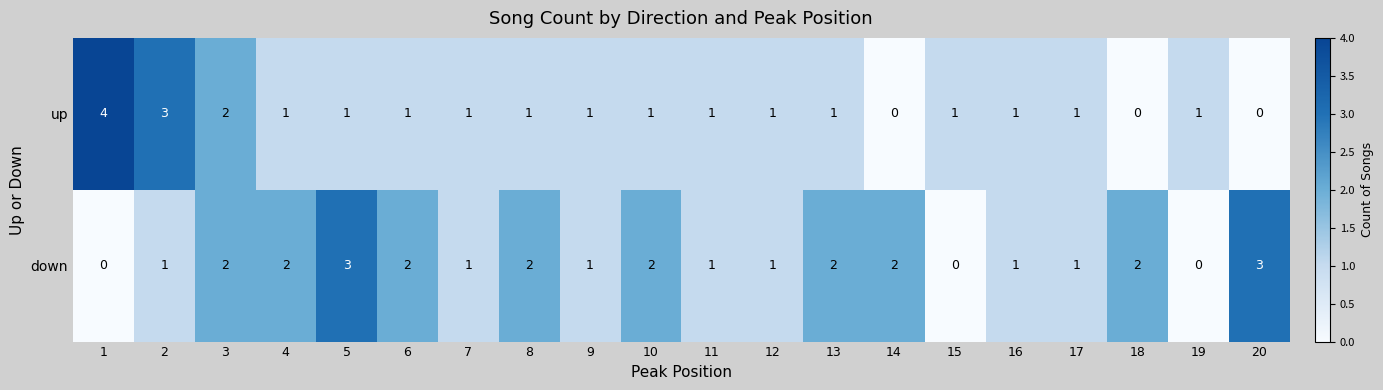

Which series has the largest total across all categories?

down